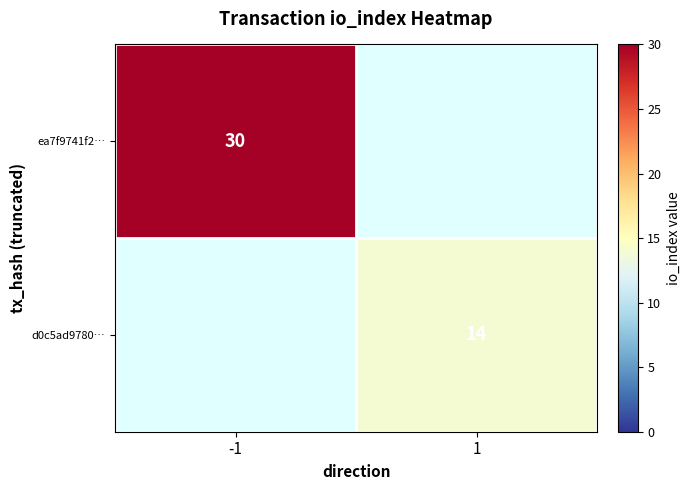

The ea7f9741f2… series shows 30 at -1. True or false?

True